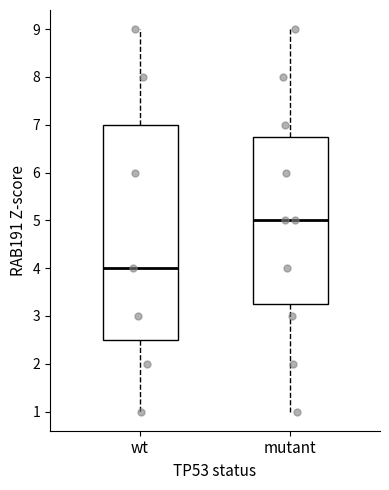

Which box's median line is the lowest?

wt